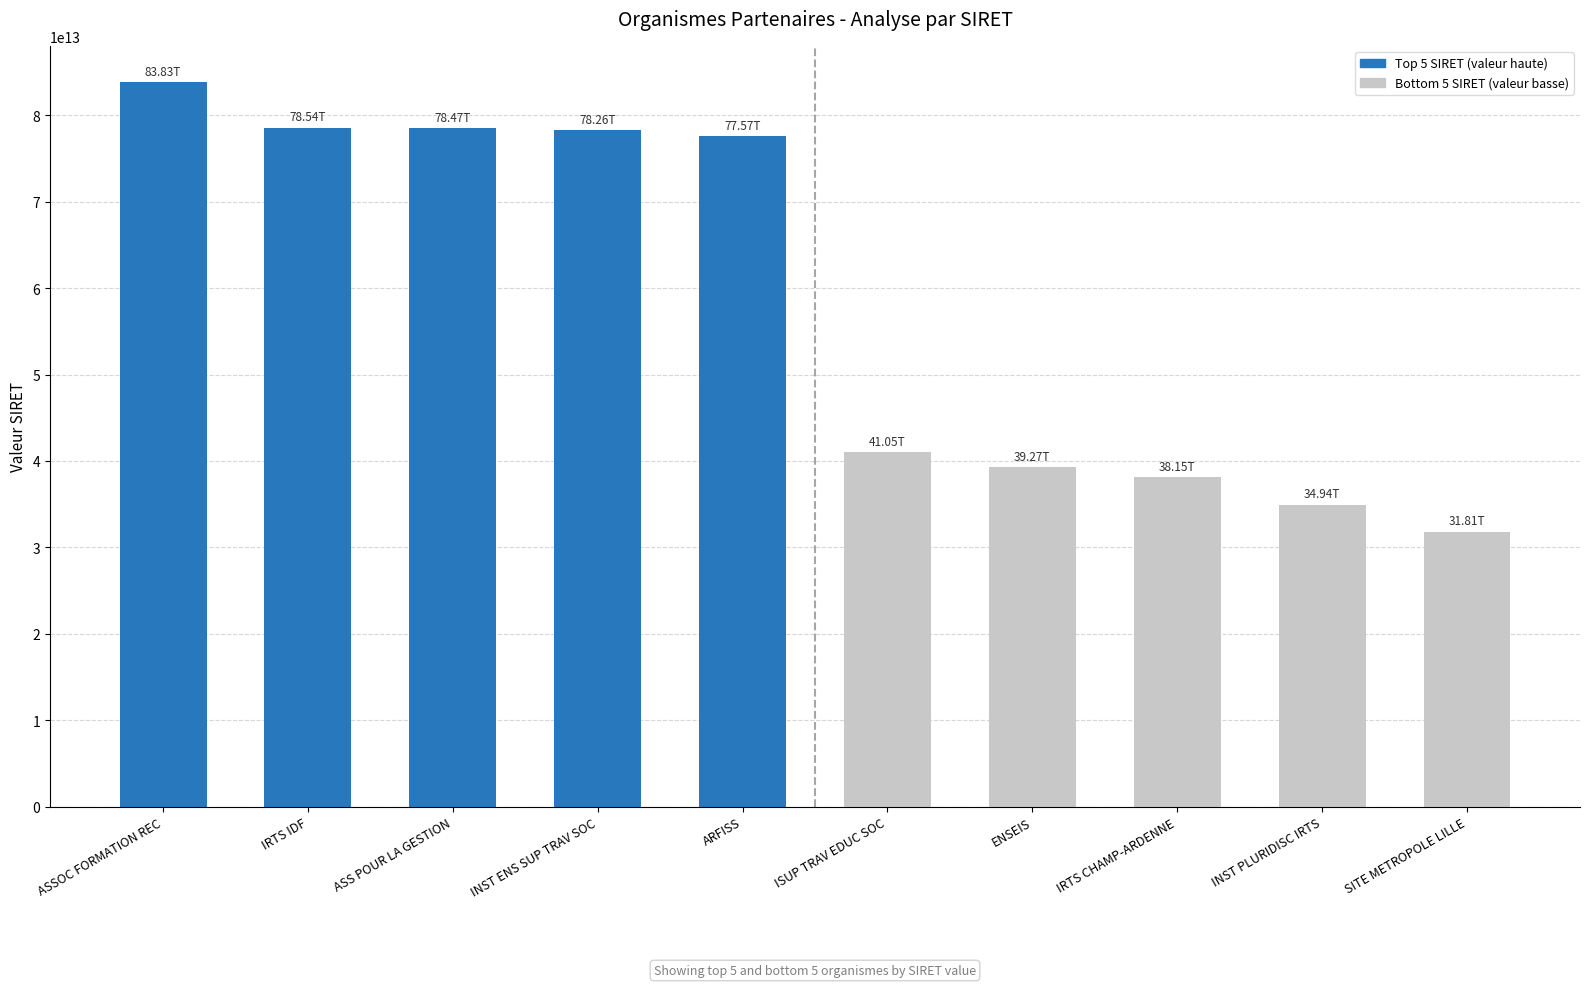

What is the label of the 5th bar from the left?

ARFISS